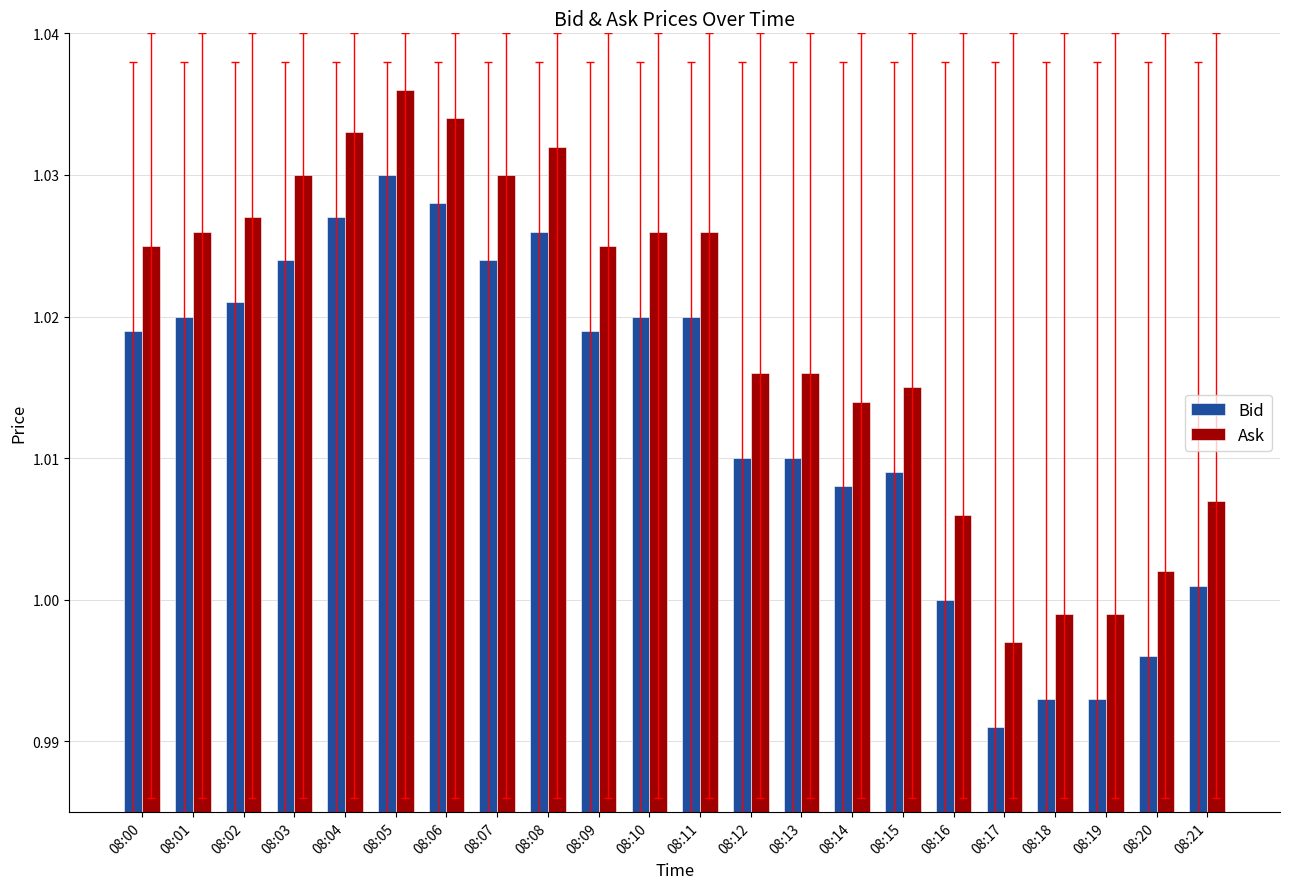

List the series in order of their overall mean, highest first.

Ask, Bid